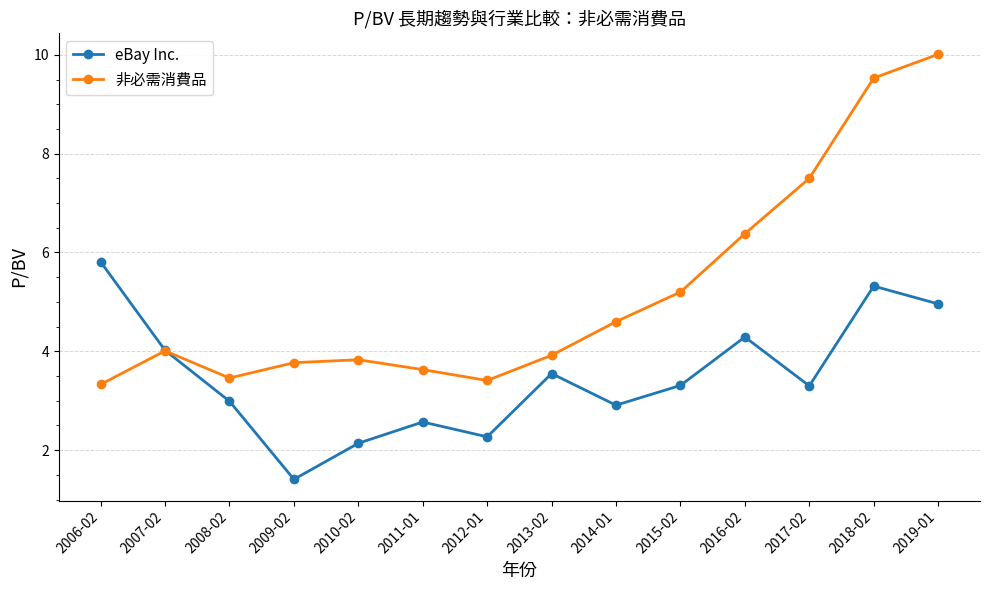

Which category has the highest value in the eBay Inc. series?

2006-02